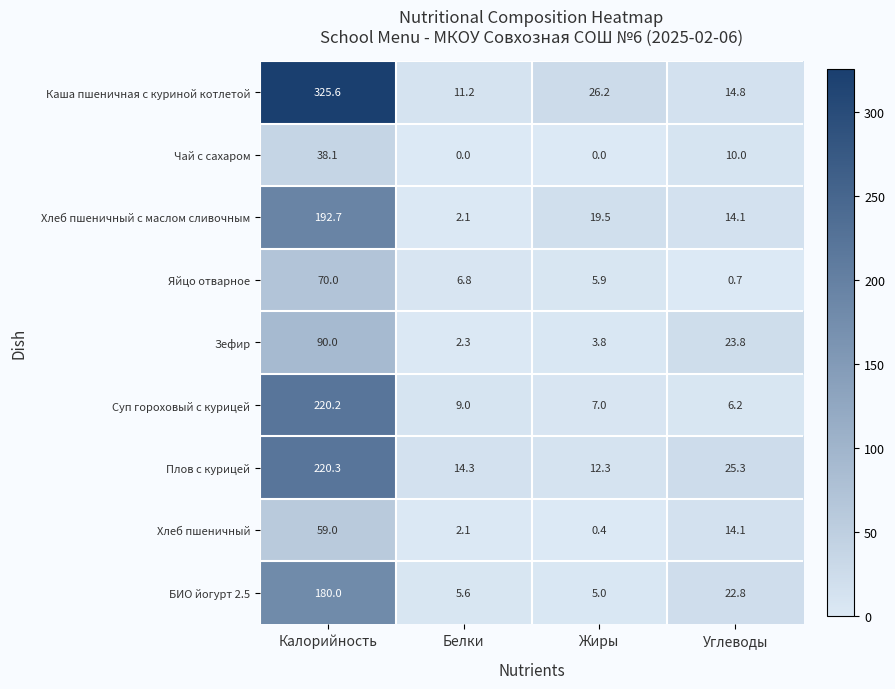

Which series has the largest total across all categories?

Каша пшеничная с куриной котлетой